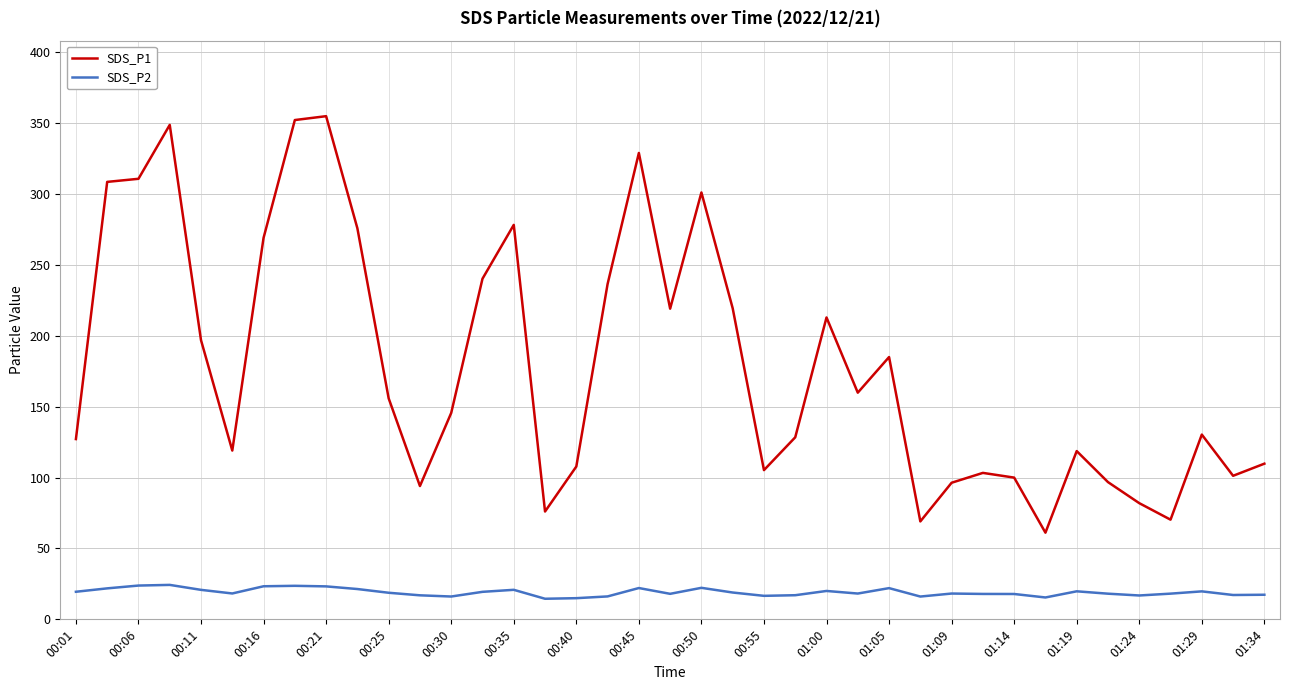

Rank the series by their maximum value, from highest to lowest.

SDS_P1, SDS_P2